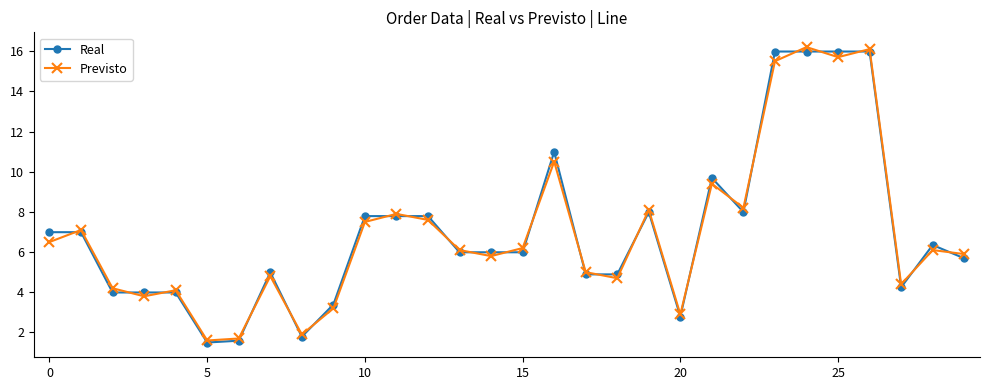

True or false: Real has more than 1 points higher than both neighbors.

True